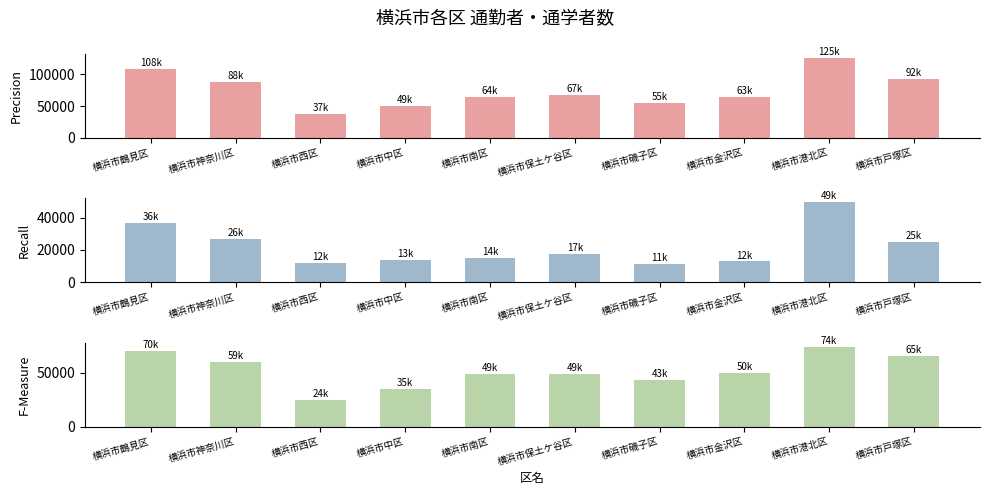

Which series changed the most between 横浜市中区 and 横浜市港北区?

Precision